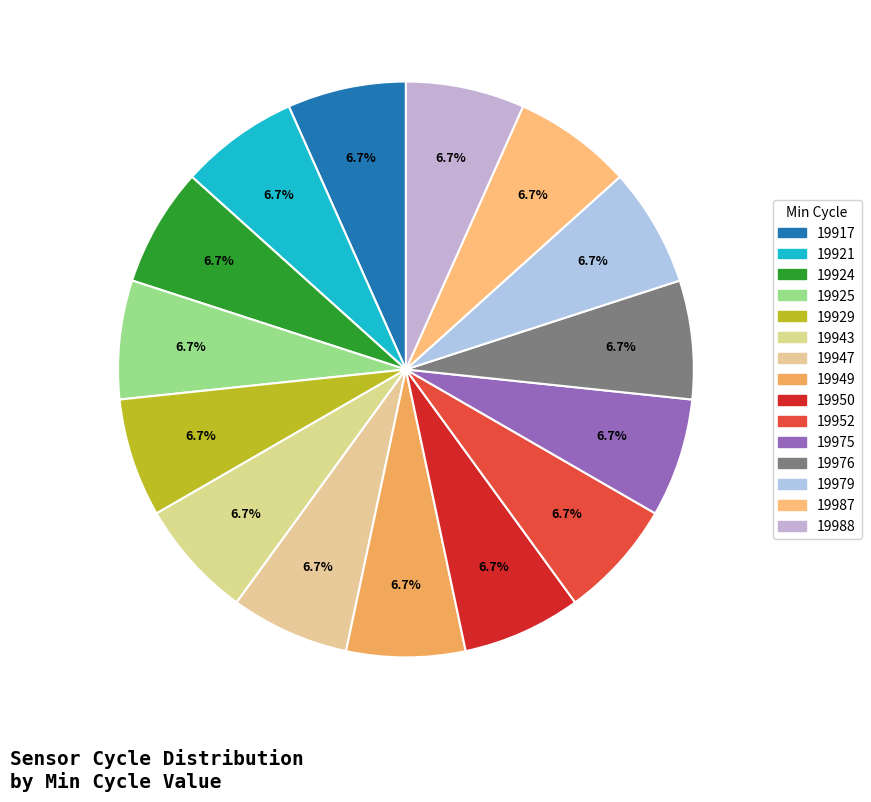

Combined, what portion of the pie is 19947 and 19987?

13.3%